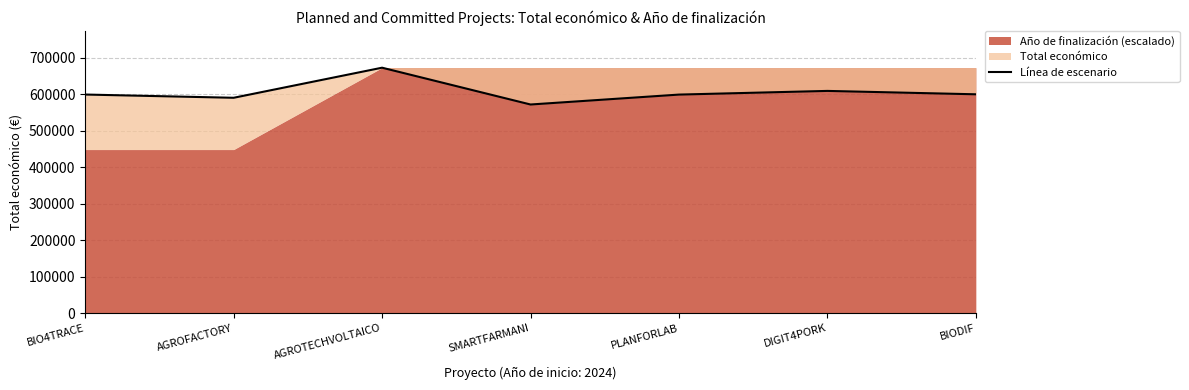

Does the chart have visible grid lines?

Yes